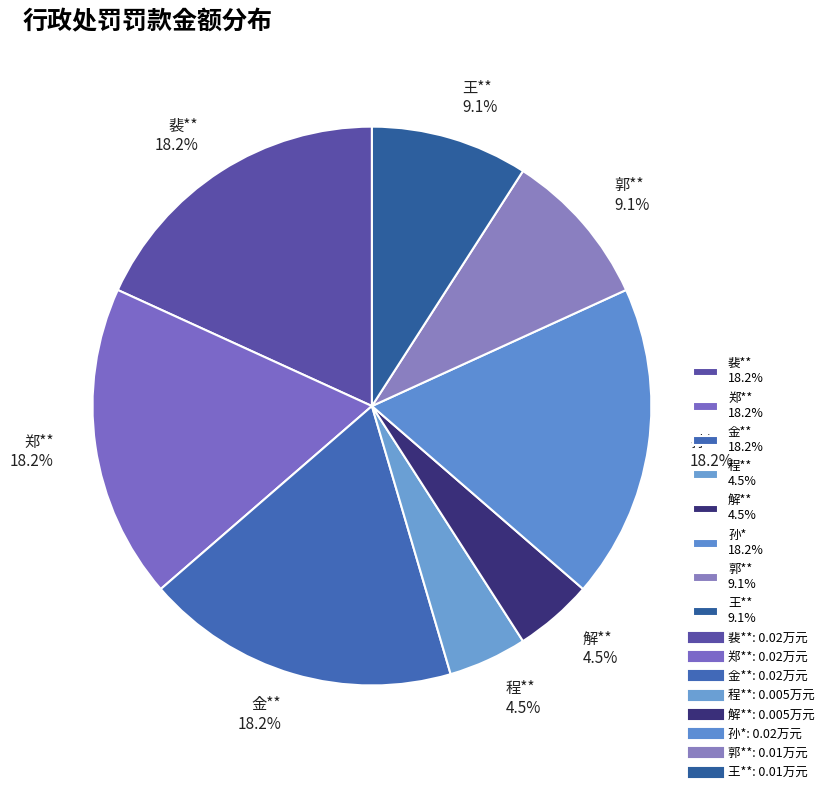

What percentage do 郑** 18.2% and 王** 9.1% together represent?

27.3%